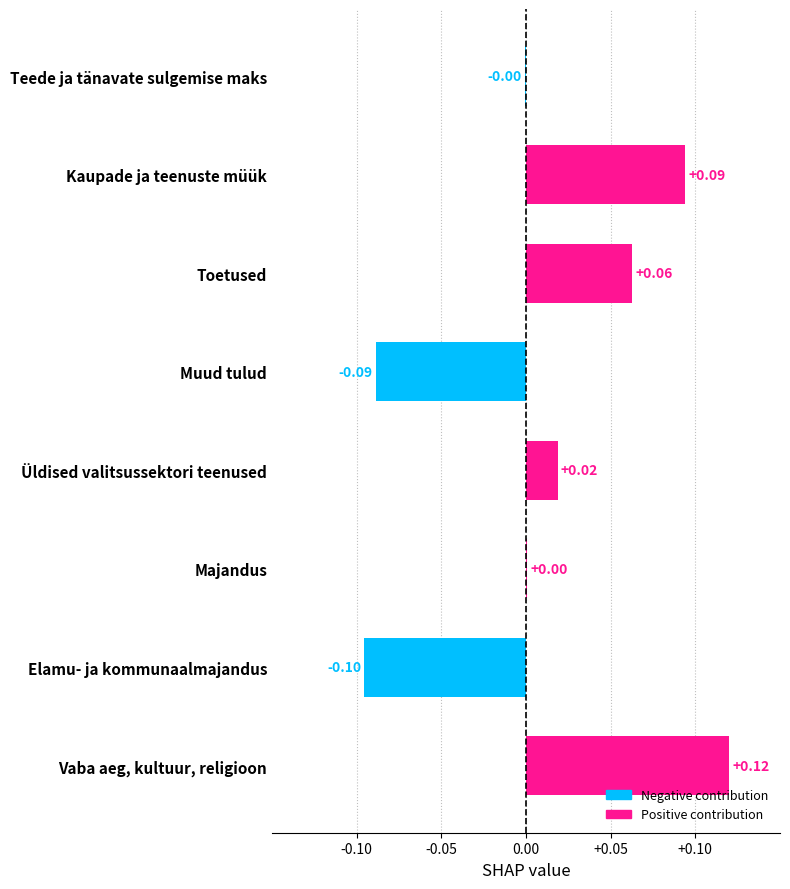

Which has a higher value, Teede ja tänavate sulgemise maks or Elamu- ja kommunaalmajandus?

Teede ja tänavate sulgemise maks